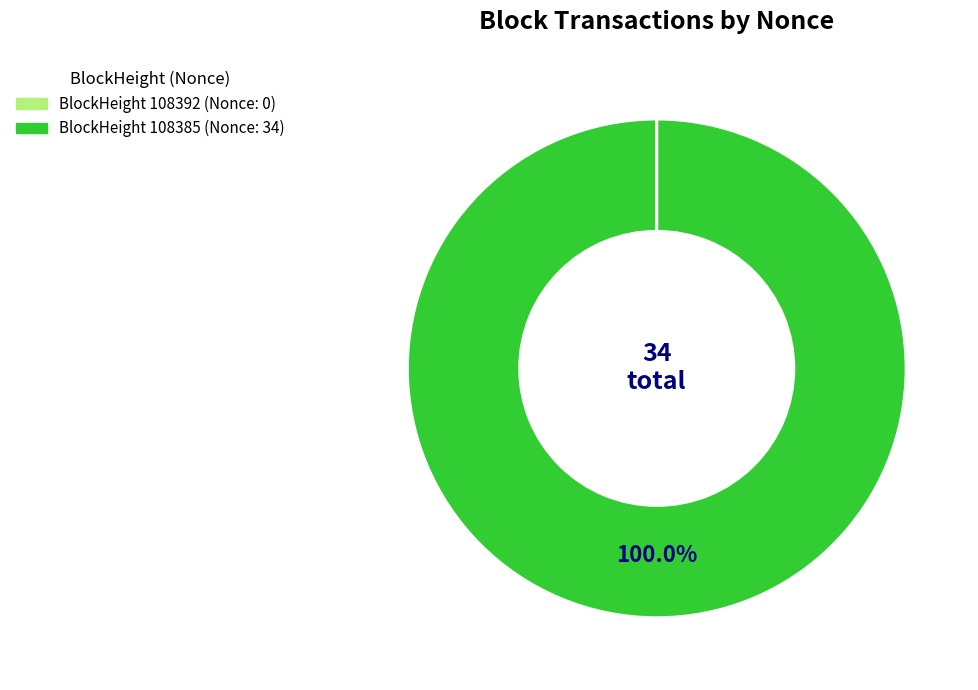

Is there a majority slice in this chart?

Yes